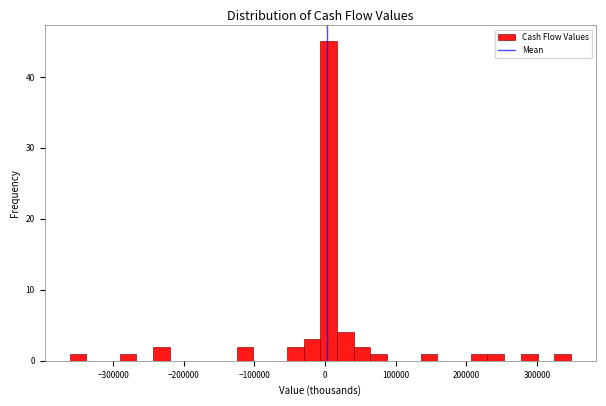

Around what value on the x-axis is the tallest bar? Give the approximate position of its centre, as read against the axis.

10000